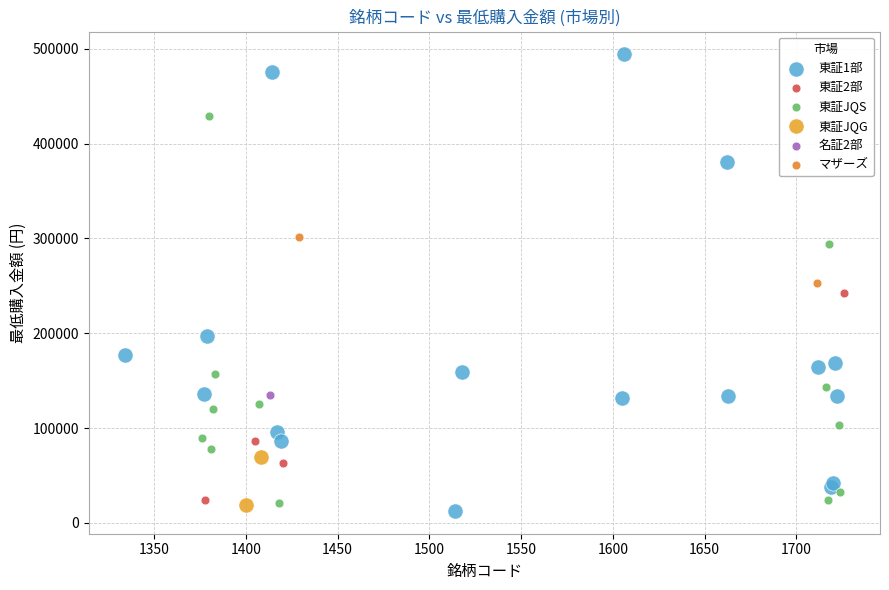

What are all the series names shown in the legend?

東証1部, 東証2部, 東証JQS, 東証JQG, 名証2部, マザーズ